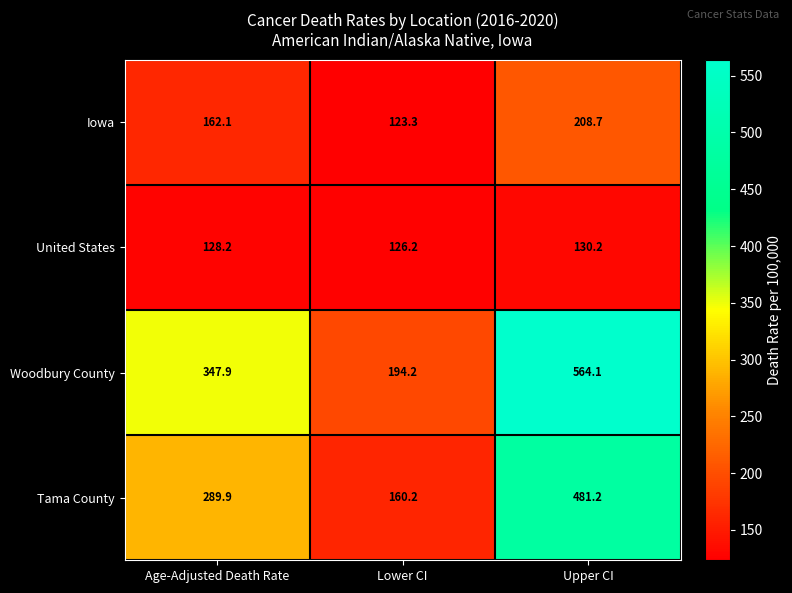

Between Age-Adjusted Death Rate and Upper CI, which series saw the biggest shift?

Woodbury County